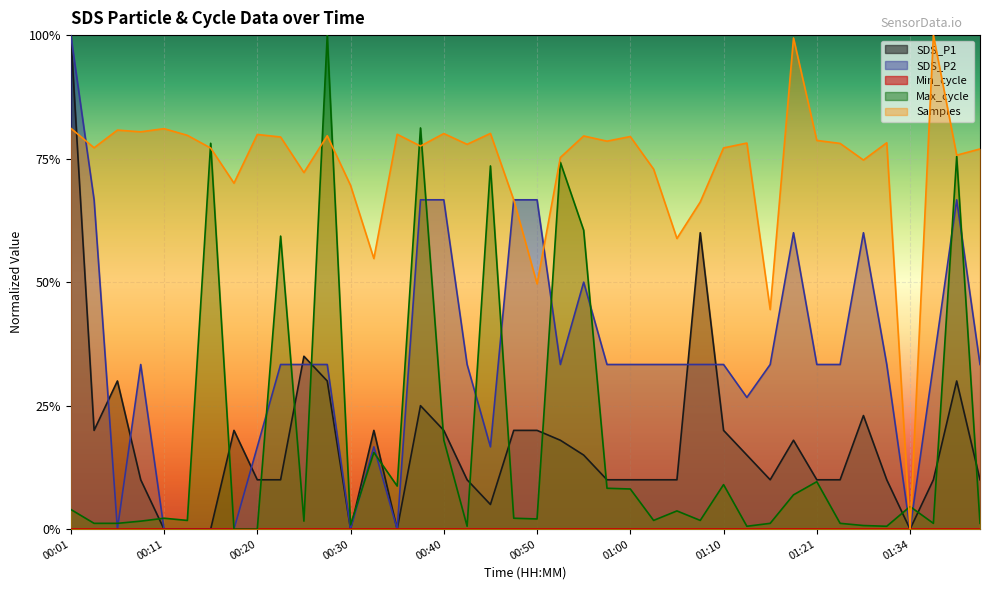

At which category does SDS_P2 reach its first local peak?

00:08